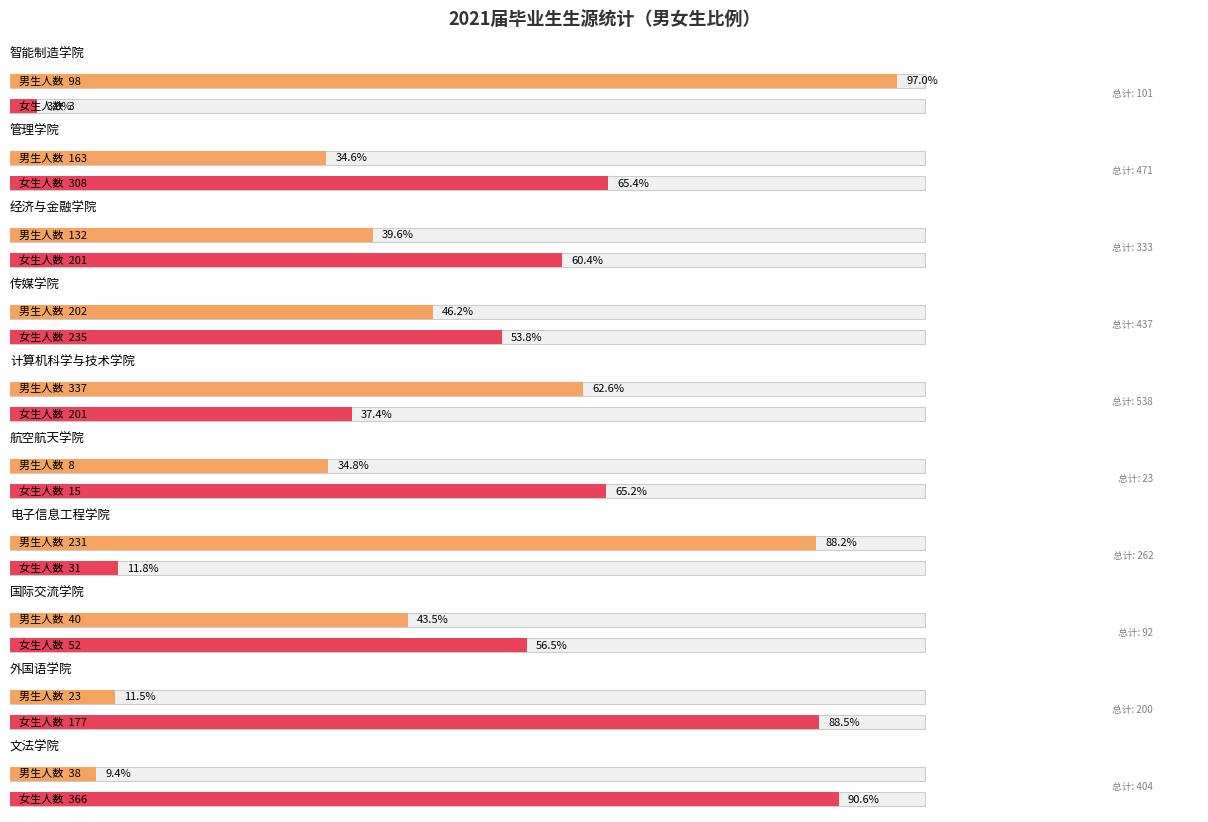

What is the minimum value shown in the chart?

3